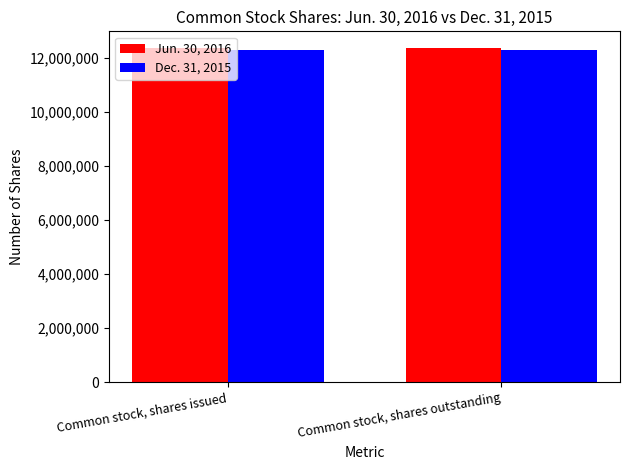

At Common stock, shares issued, list the series in order from smallest to largest.

Dec. 31, 2015, Jun. 30, 2016